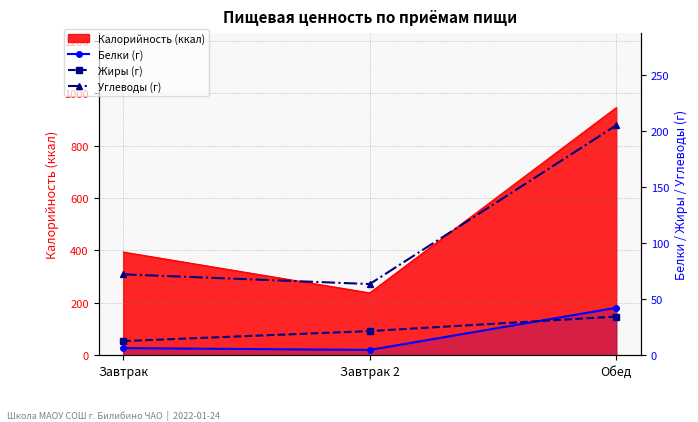

What is the difference between the maximum and minimum values in the Белки (г) series?

37.6